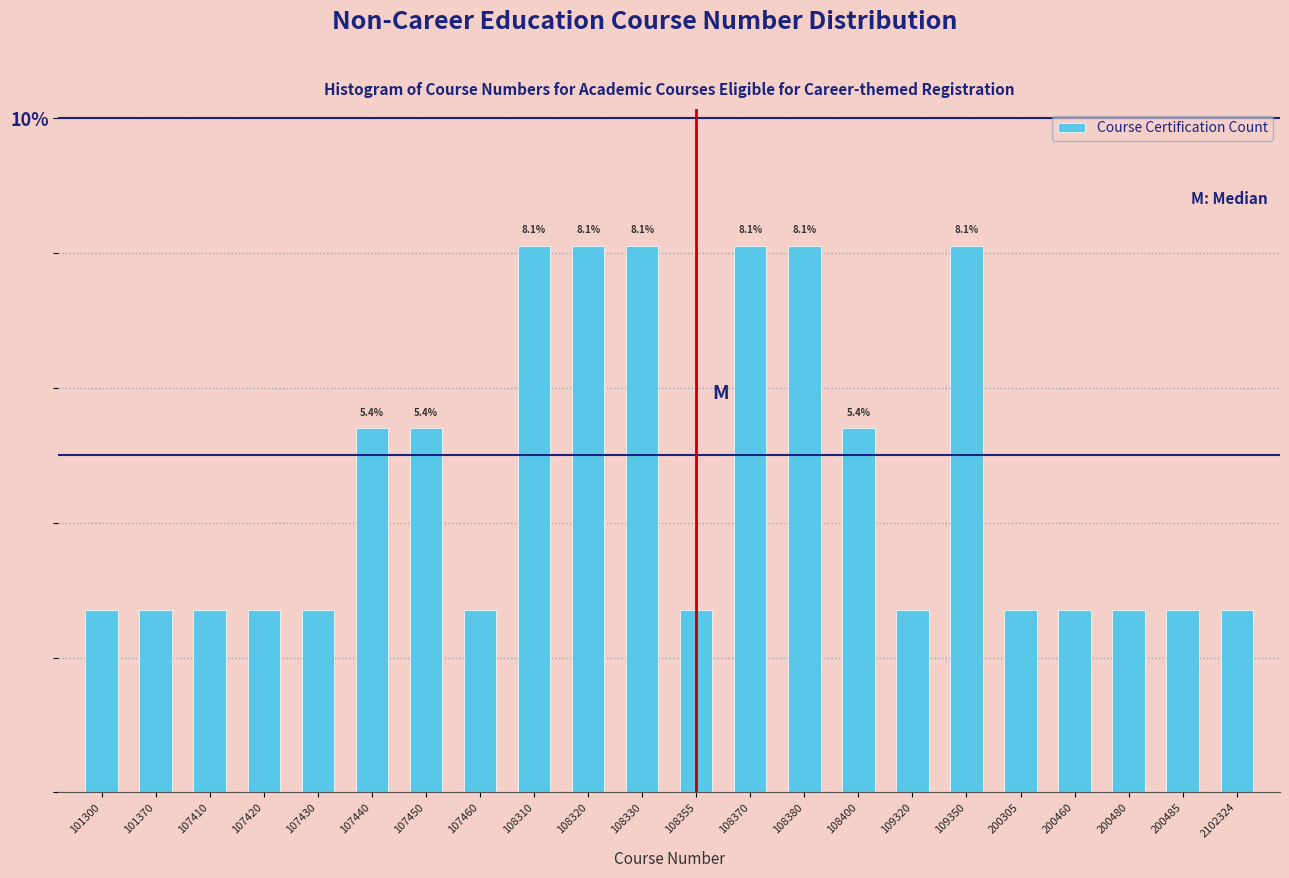

Does the chart contain any negative values?

No